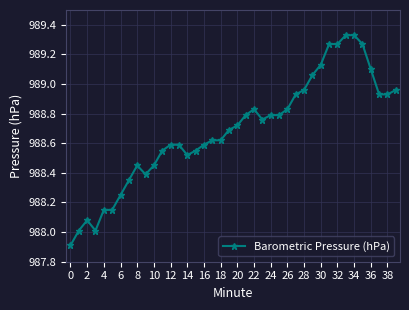

True or false: there are more than 2 points higher than both neighbors.

True